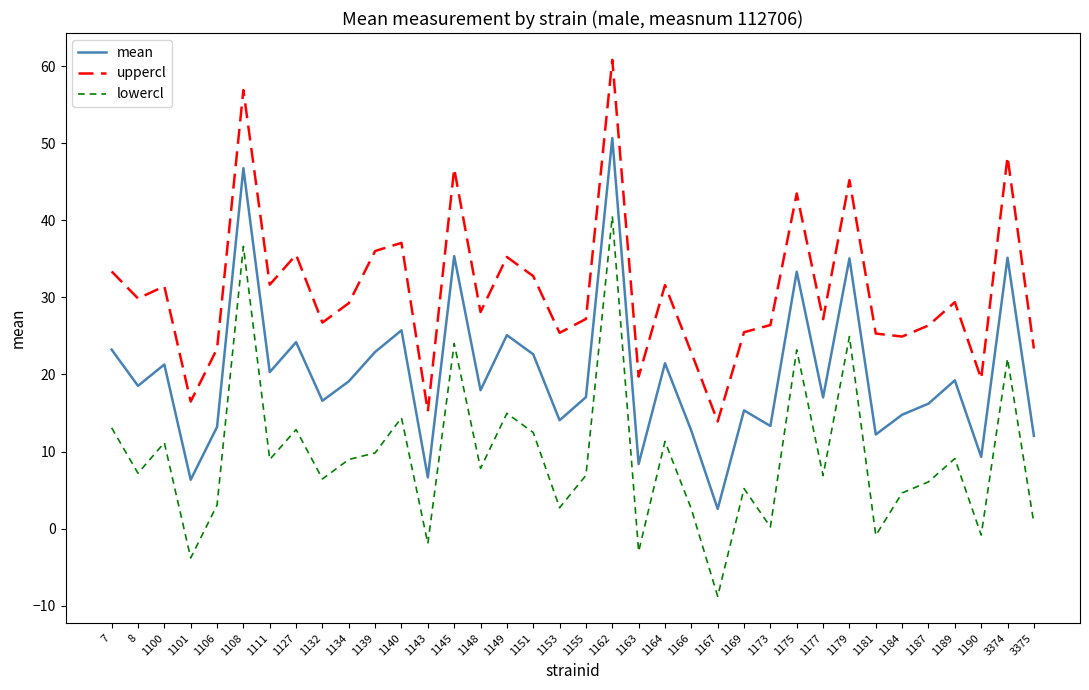

At which label does lowercl reach its minimum?

1167